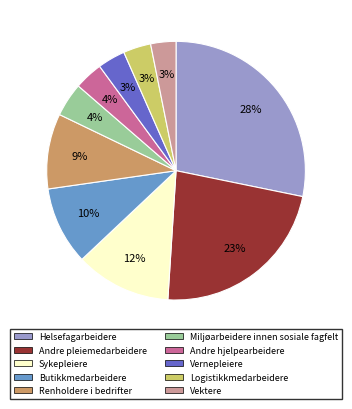

Is it true that Helsefagarbeidere is 34% of the pie?

False